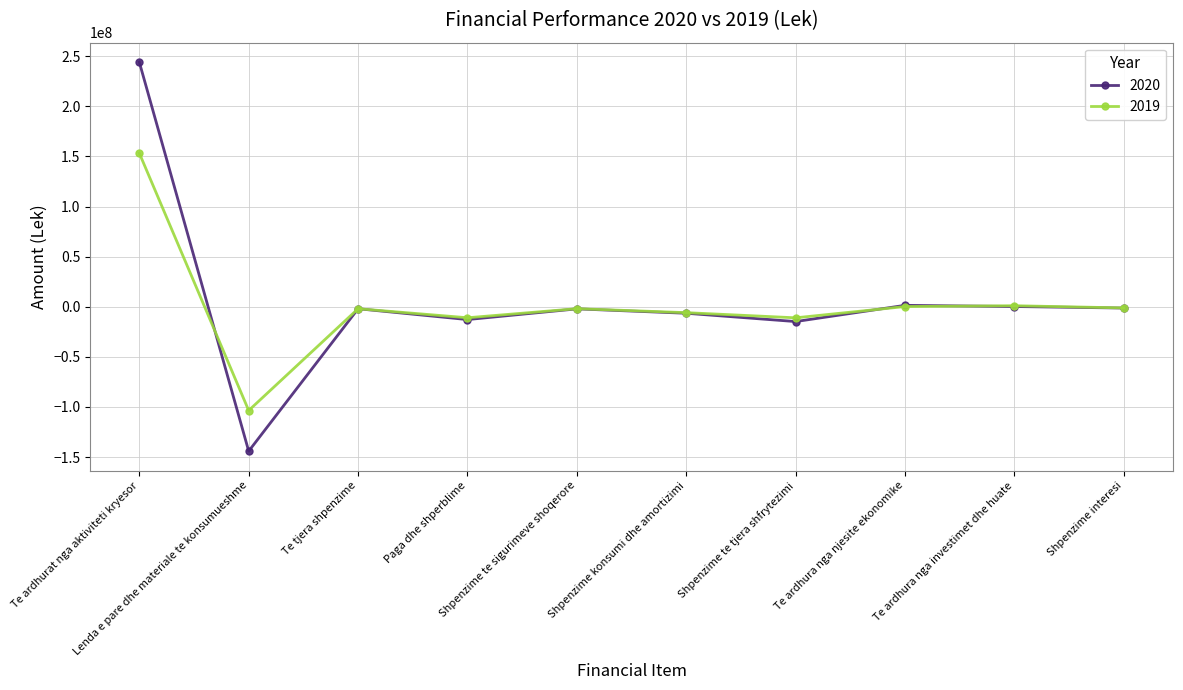

Which series has the widest spread of values?

2020